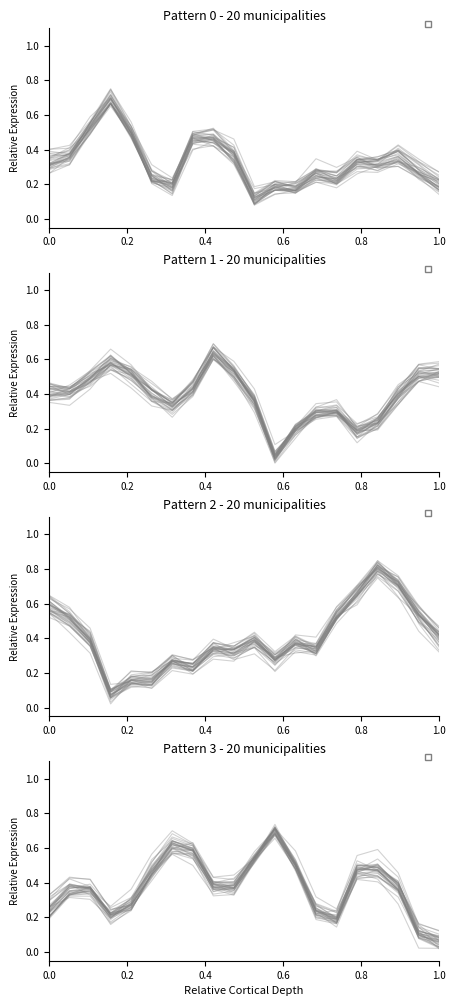

What is the label of the 14th point from the right?

6